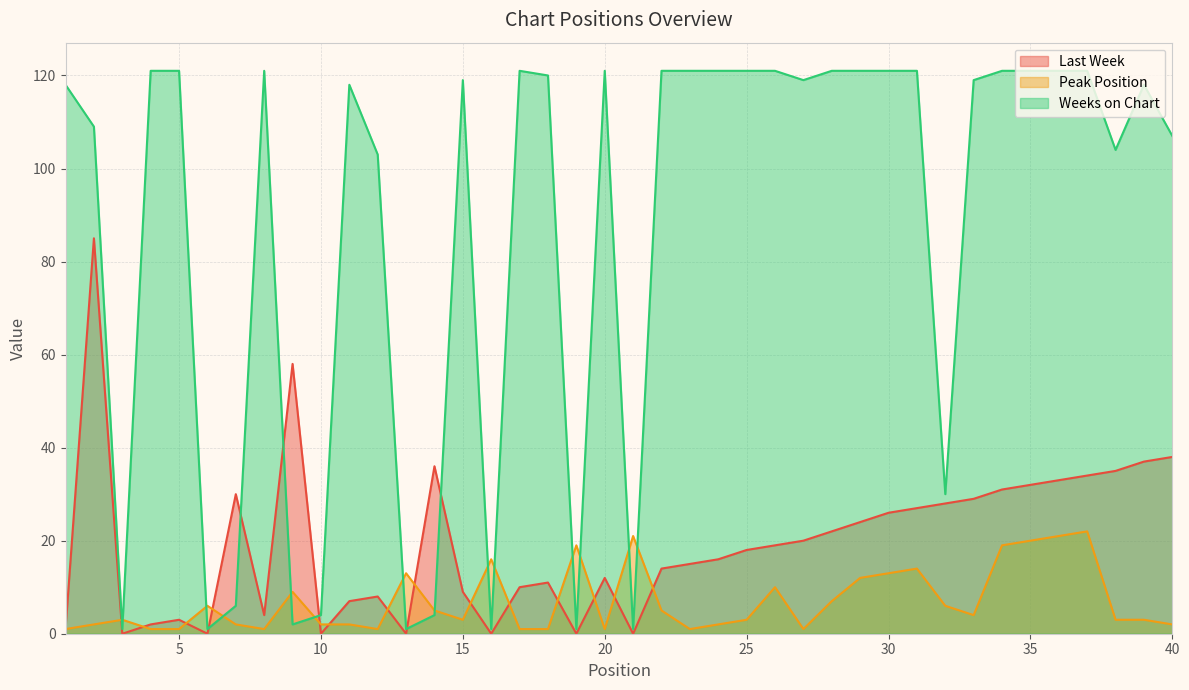

At how many categories does at least one series exceed 77?

29